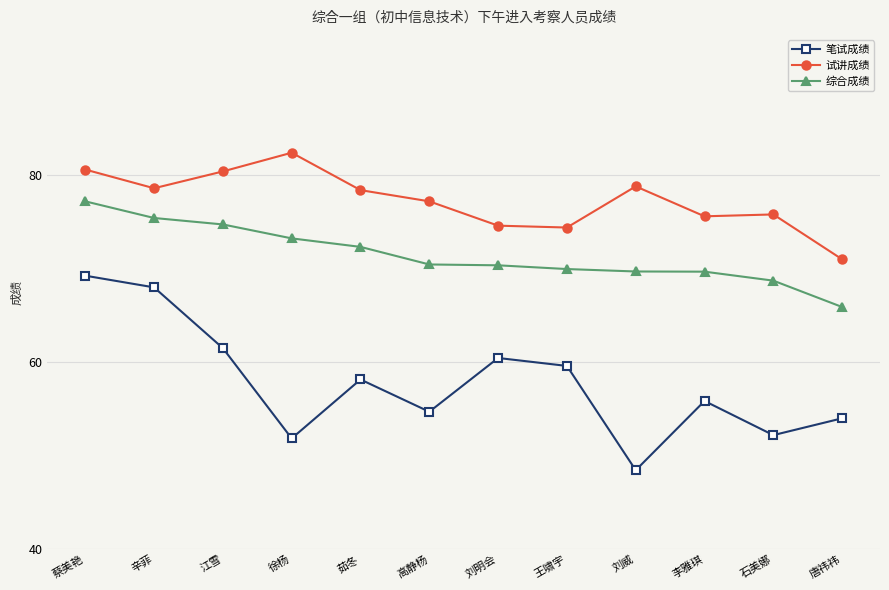

What are all the series names shown in the legend?

笔试成绩, 试讲成绩, 综合成绩